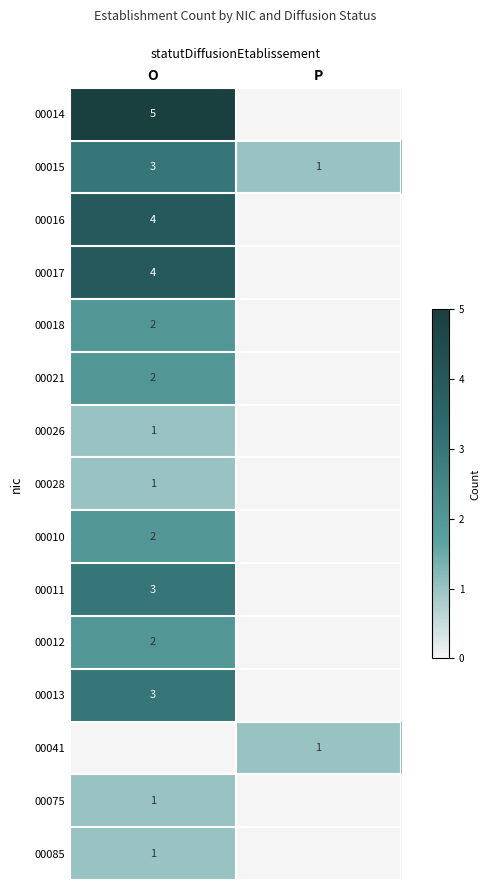

The 00075 series shows 0 at O. True or false?

False